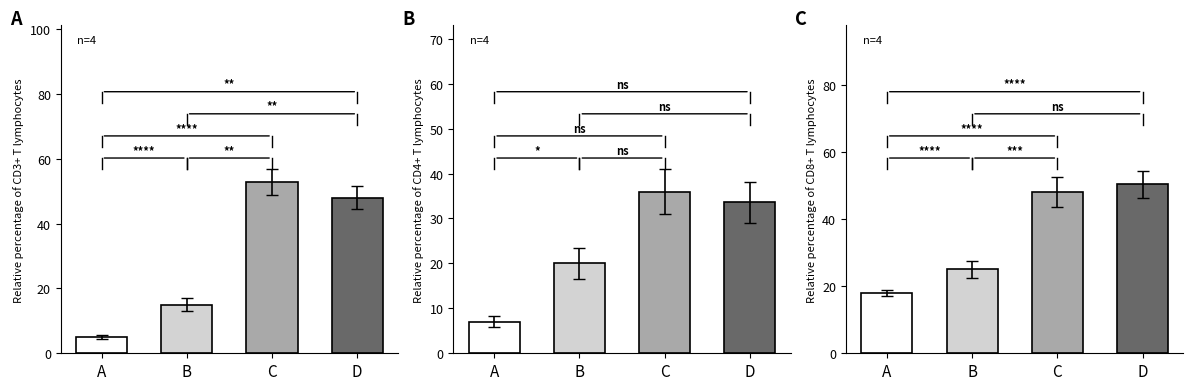

Reading left to right, extract all data points from this chart.

A: 5.0	15.0	52.8	48.0
B: 7.0	20.0	36.0	33.6
C: 18.0	25.0	48.0	50.4